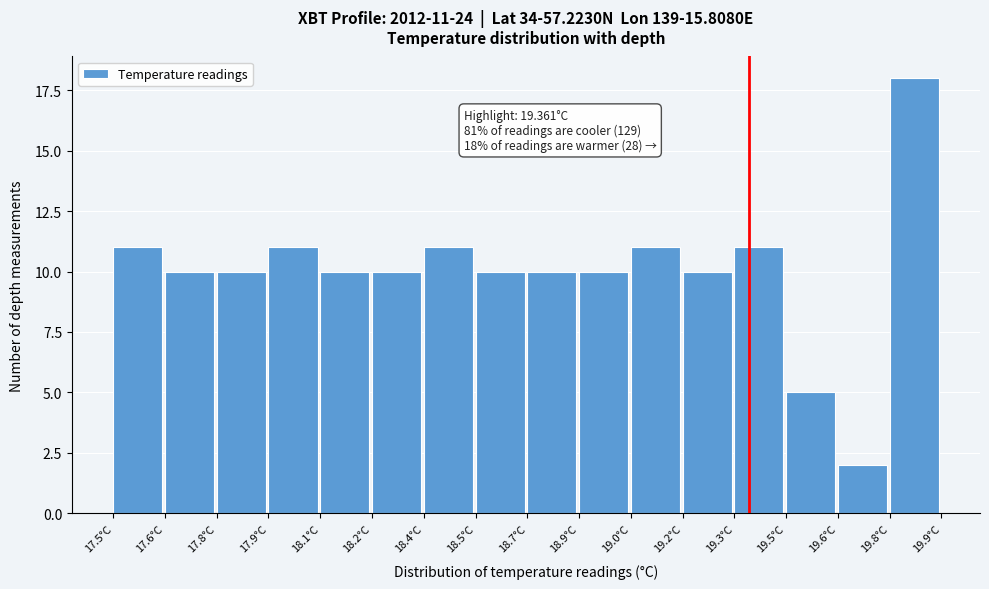

Reading right to left, extract all data points from this chart.

19.8°C=18	19.6°C=2	19.5°C=5	19.3°C=11	19.2°C=10	19.0°C=11	18.9°C=10	18.7°C=10	18.5°C=10	18.4°C=11	18.2°C=10	18.1°C=10	17.9°C=11	17.8°C=10	17.6°C=10	17.5°C=11